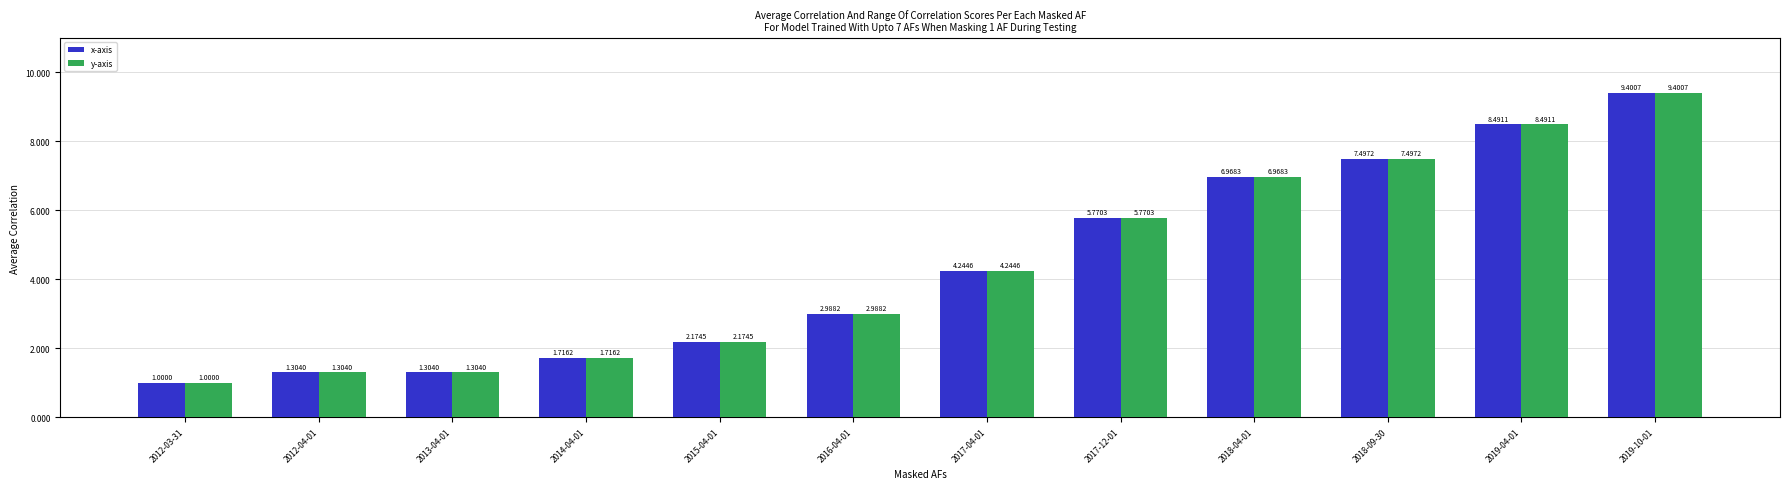

What is the difference between the second highest and second lowest values in the y-axis series?

7.2